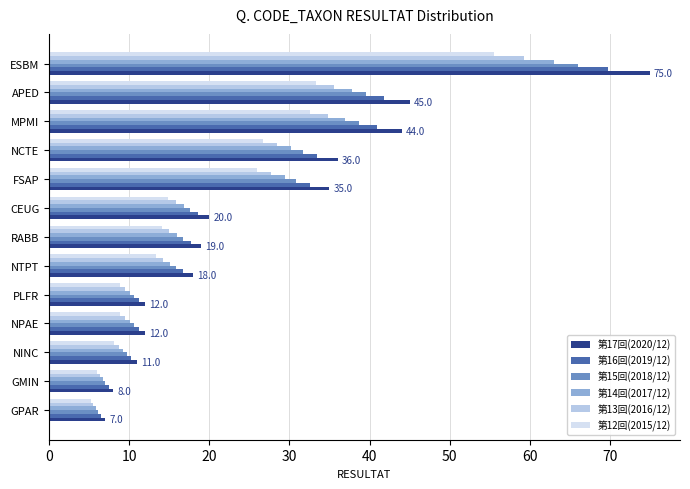

What is the sum of all 第12回(2015/12) values?

253.1